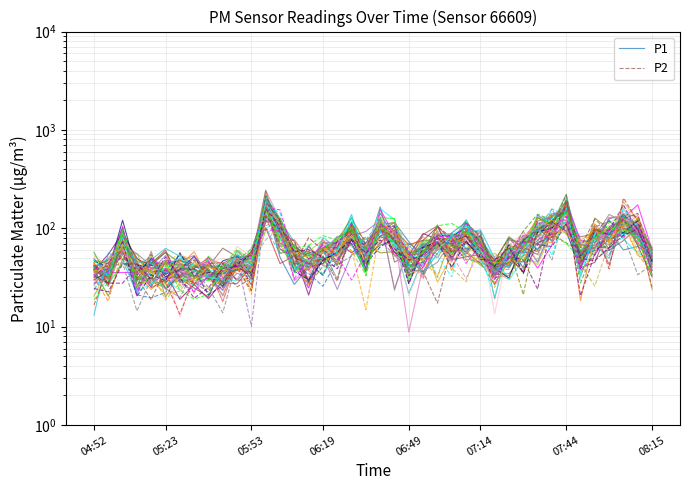

At which category does P2 reach its first local valley?

05:23